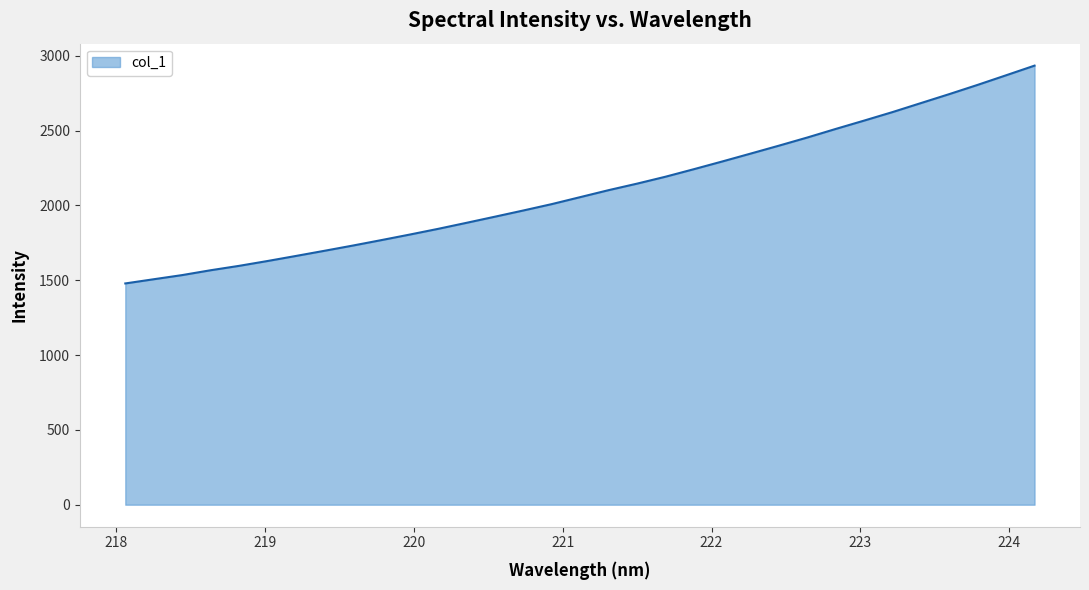

Reading left to right, extract all data points from this chart.

1479.0	1507.0	1534.8	1567.2	1596.5	1628.9	1662.7	1697.2	1732.2	1768.5	1805.6	1843.9	1884.2	1925.2	1966.8	2009.3	2055.9	2102.6	2146.1	2192.3	2242.7	2294.3	2347.0	2400.2	2454.7	2512.0	2567.8	2624.7	2684.8	2744.8	2806.6	2870.6	2935.0